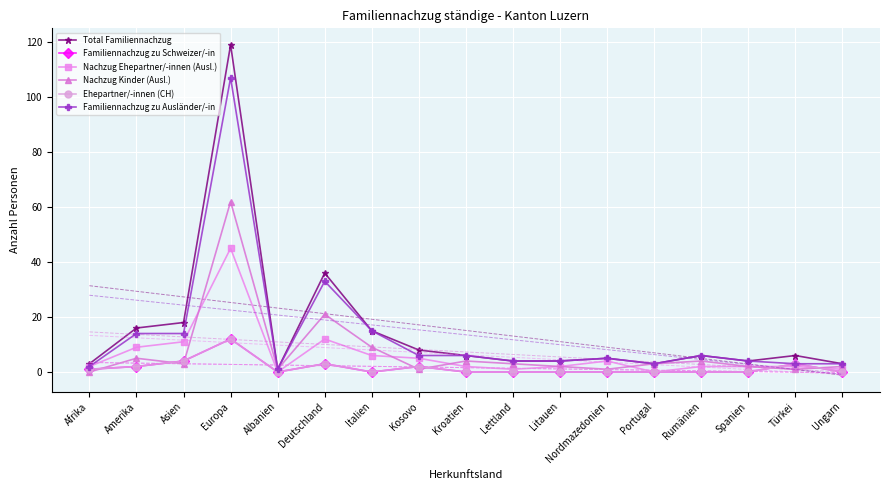

What is the greatest value displayed?

119